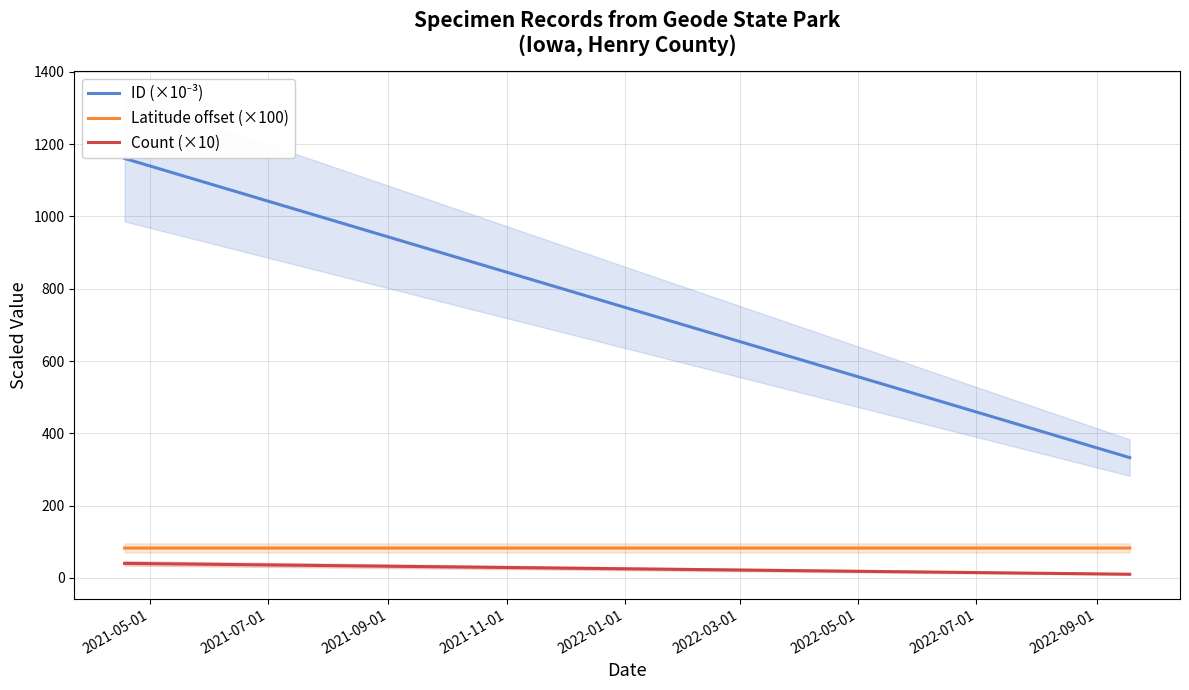

Rank the series by their maximum value, from highest to lowest.

ID (×10⁻³), Latitude offset (×100), Count (×10)